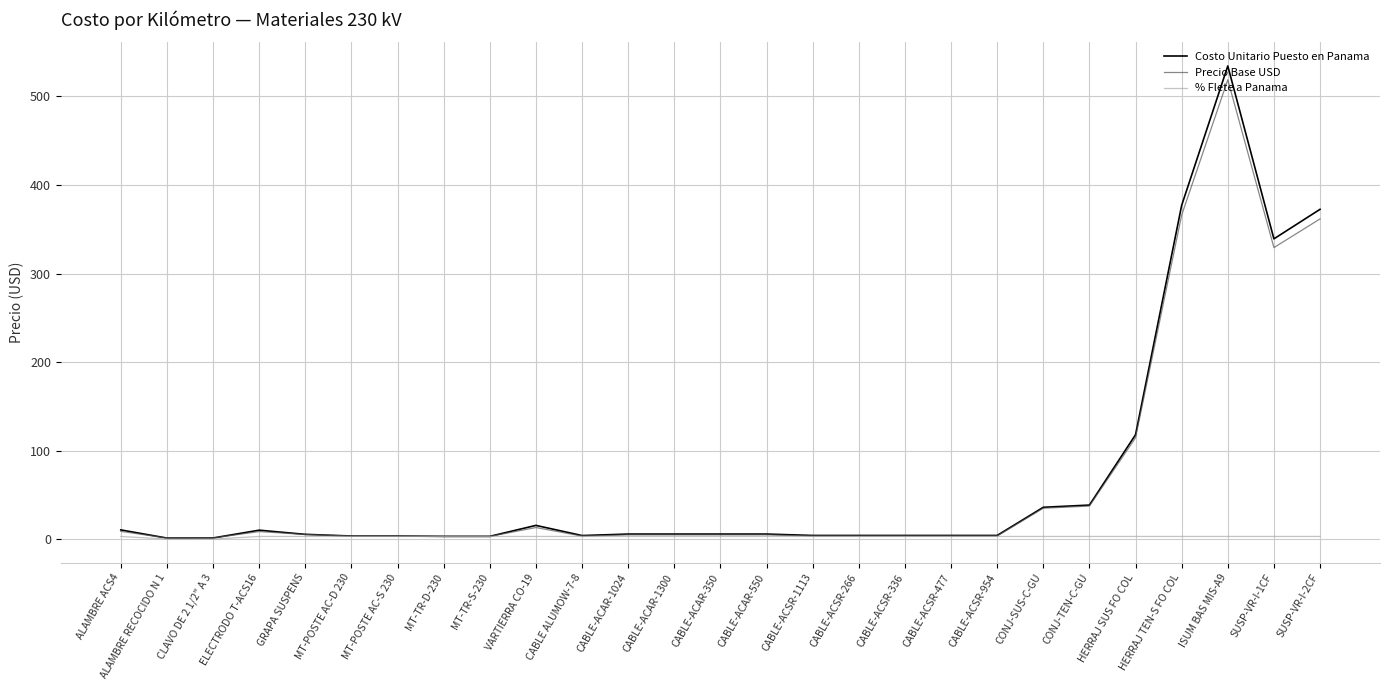

What position from the left is MT-POSTE AC-S 230?

7